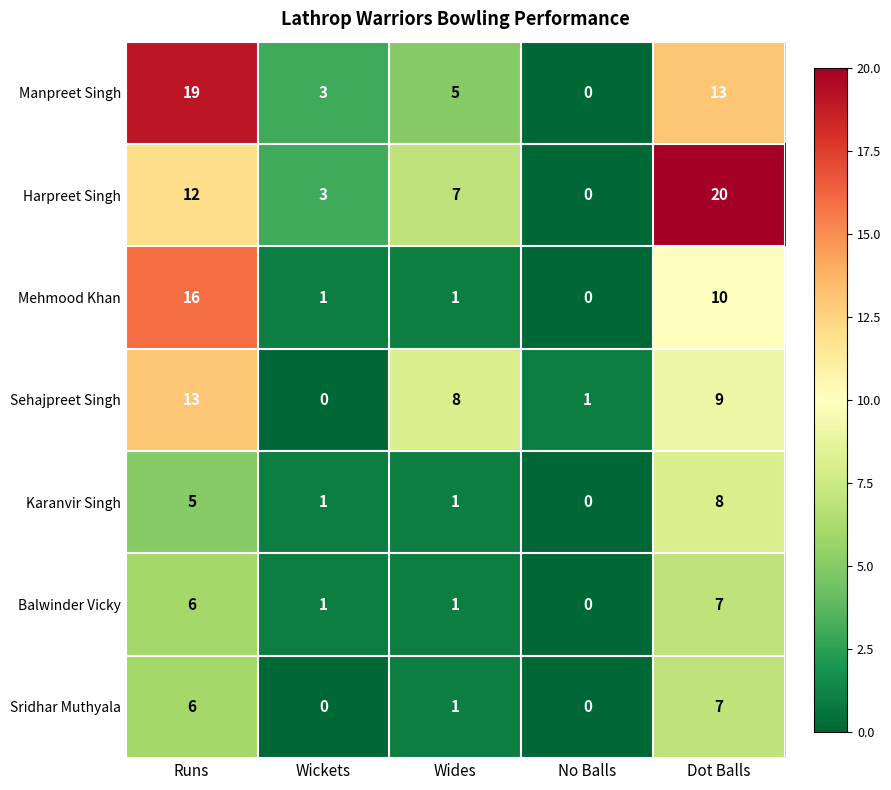

Between No Balls and Dot Balls, which series saw the biggest shift?

Harpreet Singh